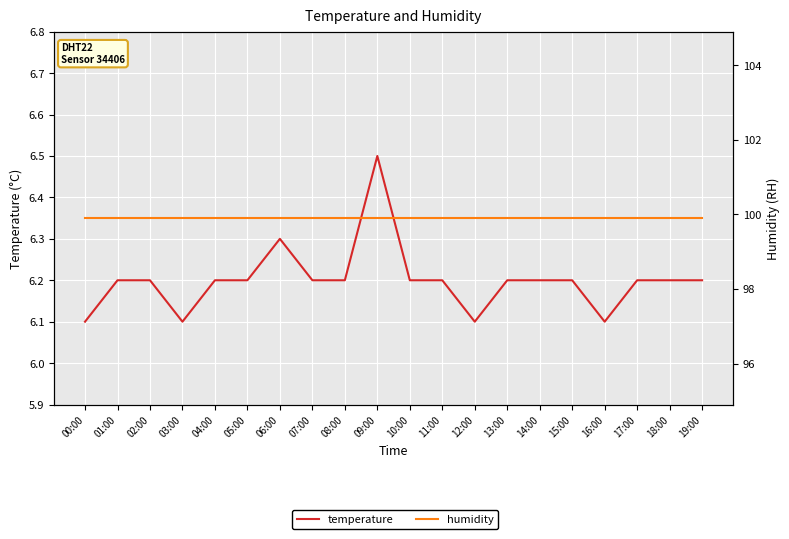

List the series in order of their peak value, lowest first.

temperature, humidity